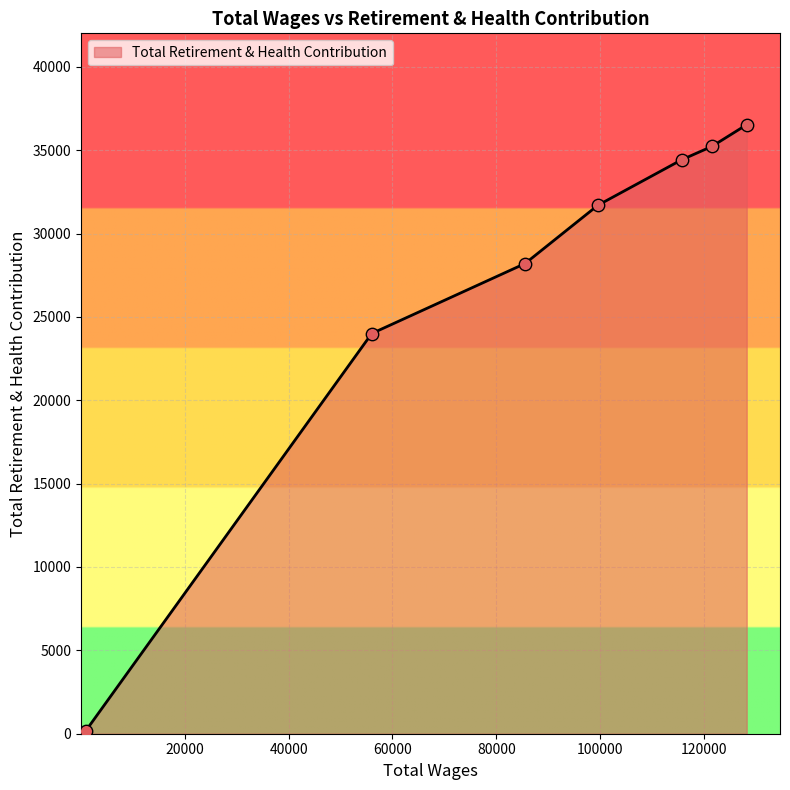

What is the sum of all values?

190226